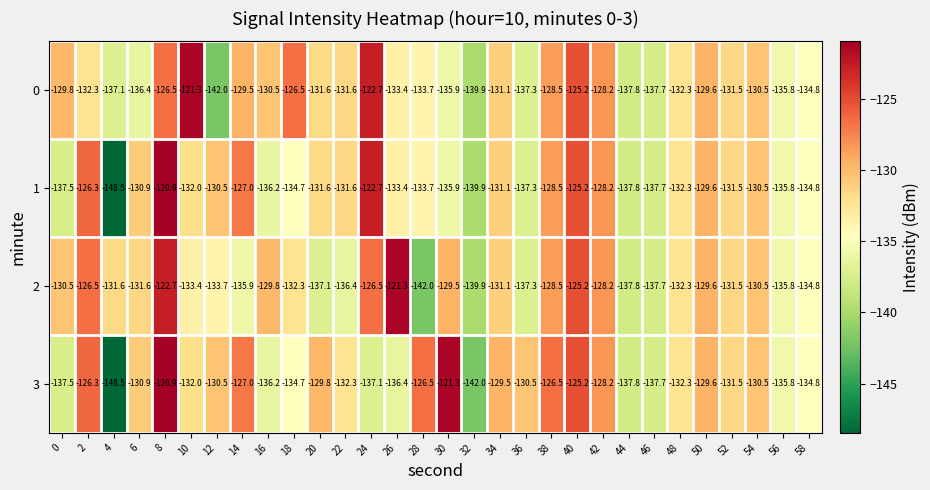

Which label corresponds to the smallest value in the chart?

4